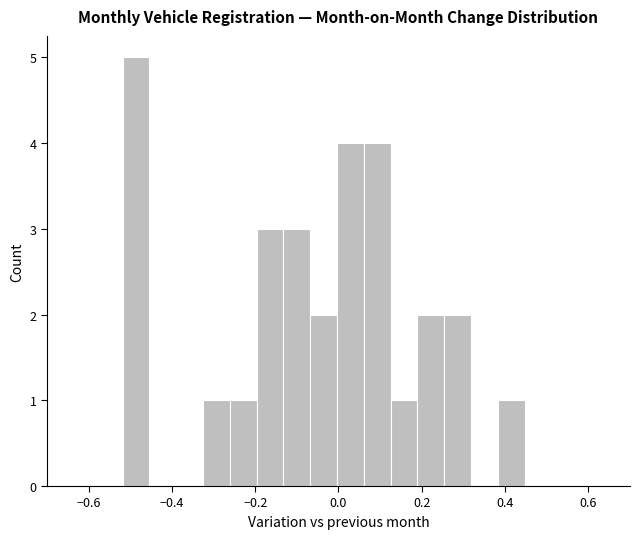

Around what value on the x-axis is the tallest bar? Give the approximate position of its centre, as read against the axis.

-0.48